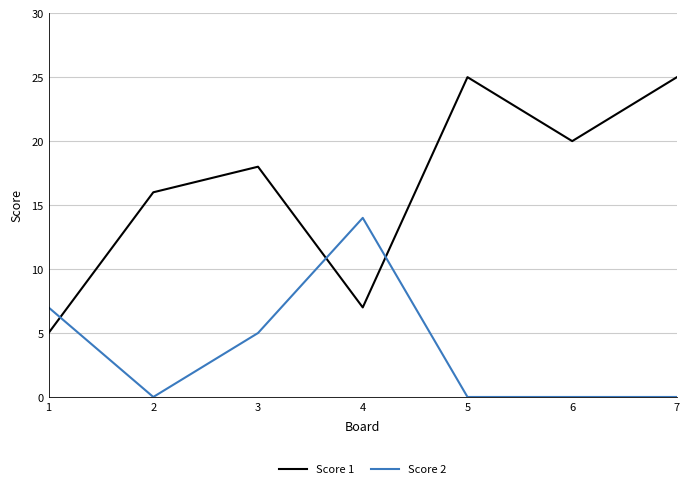

How many categories are shown in the chart?

7